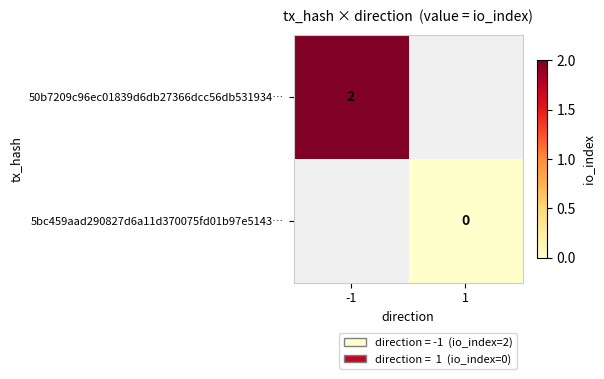

Is the value of 50b7209c96ec01839d6db27366dcc56db531934… at -1 greater than the value of 5bc459aad290827d6a11d370075fd01b97e5143… at 1?

Yes